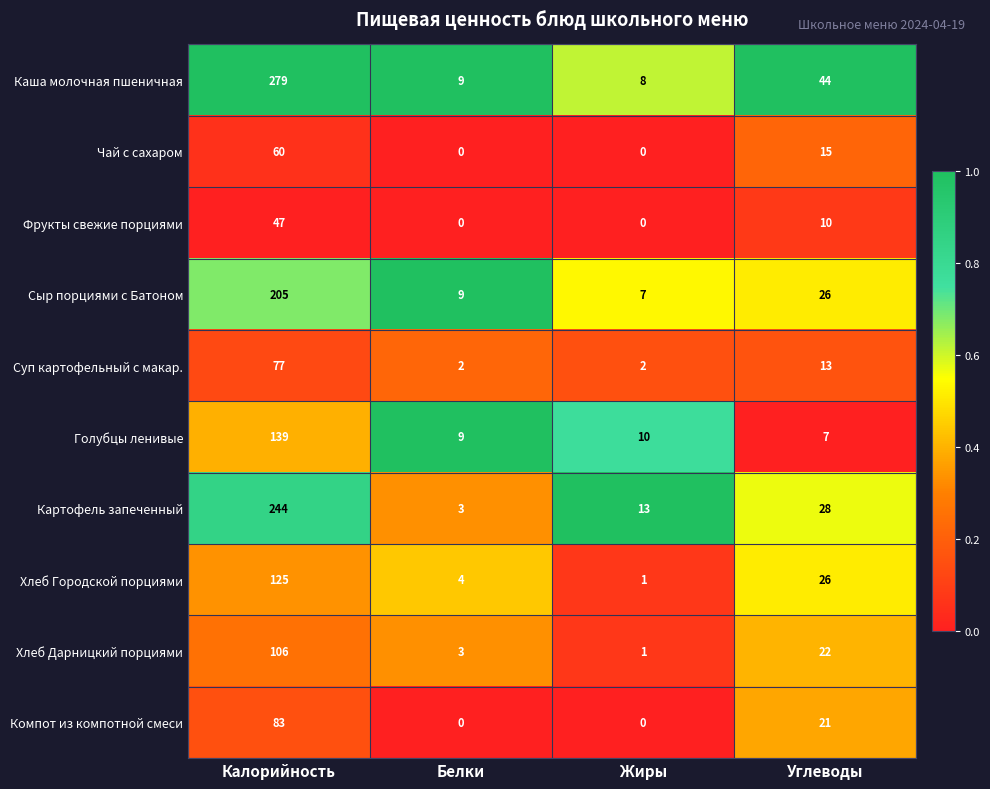

True or false: Голубцы ленивые has a value of 5 at Белки.

False